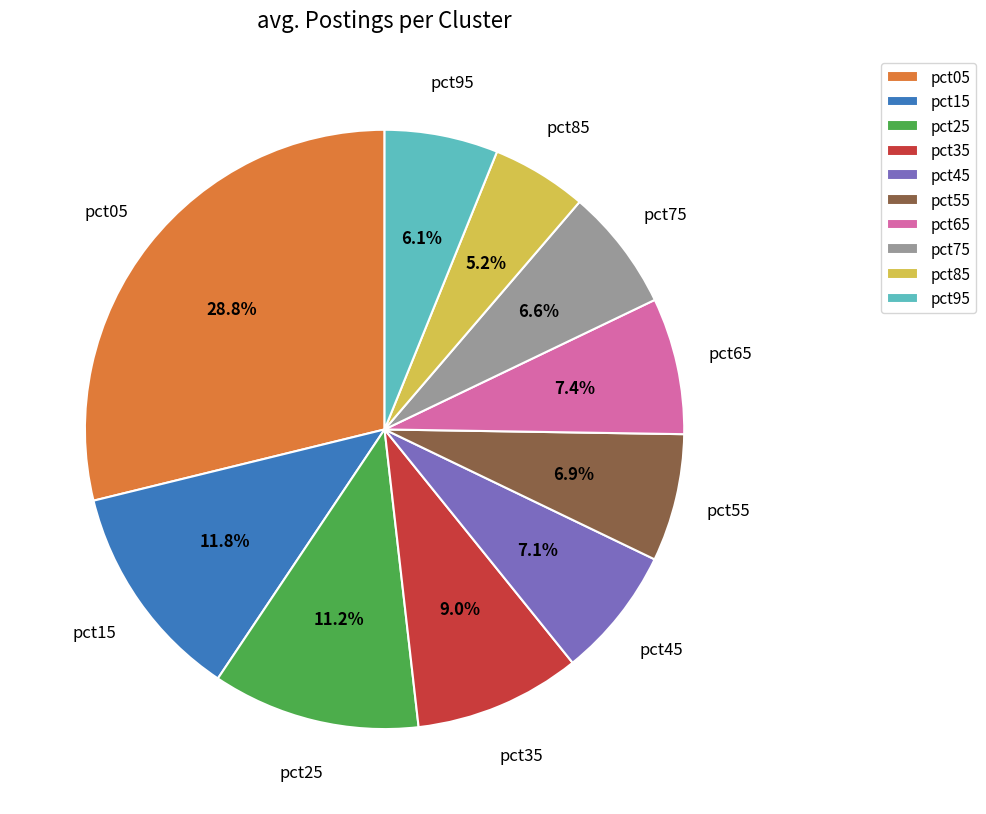

Which has a higher value, pct35 or pct45?

pct35